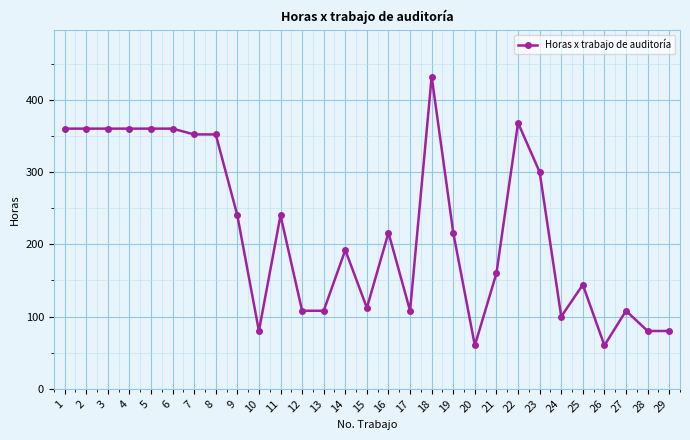

How many lines are shown in the chart?

1